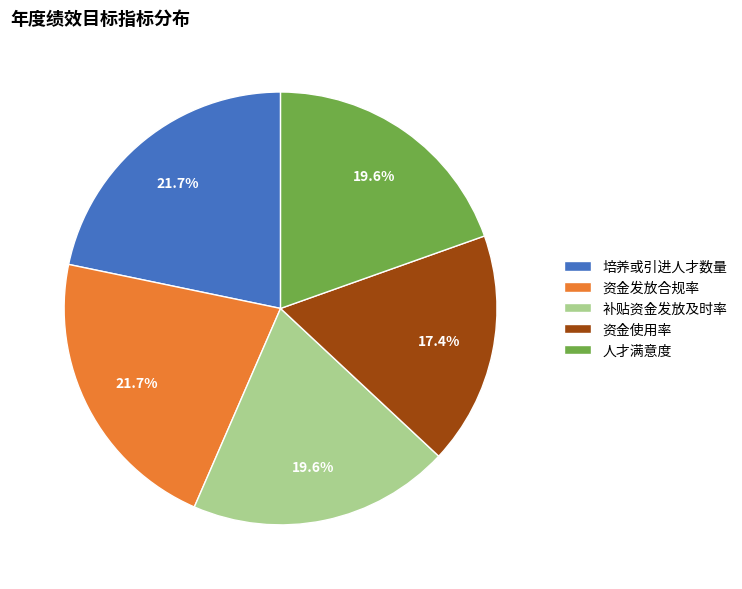

To the nearest percent, what portion does 资金使用率 represent?

17%